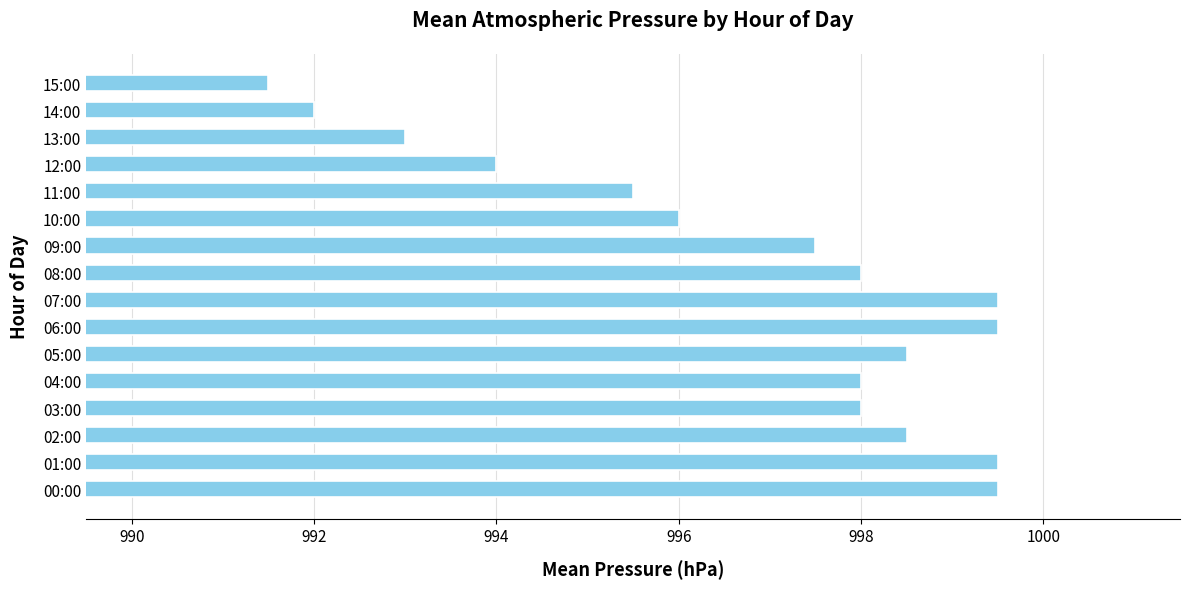

How many distinct data groups are displayed?

1